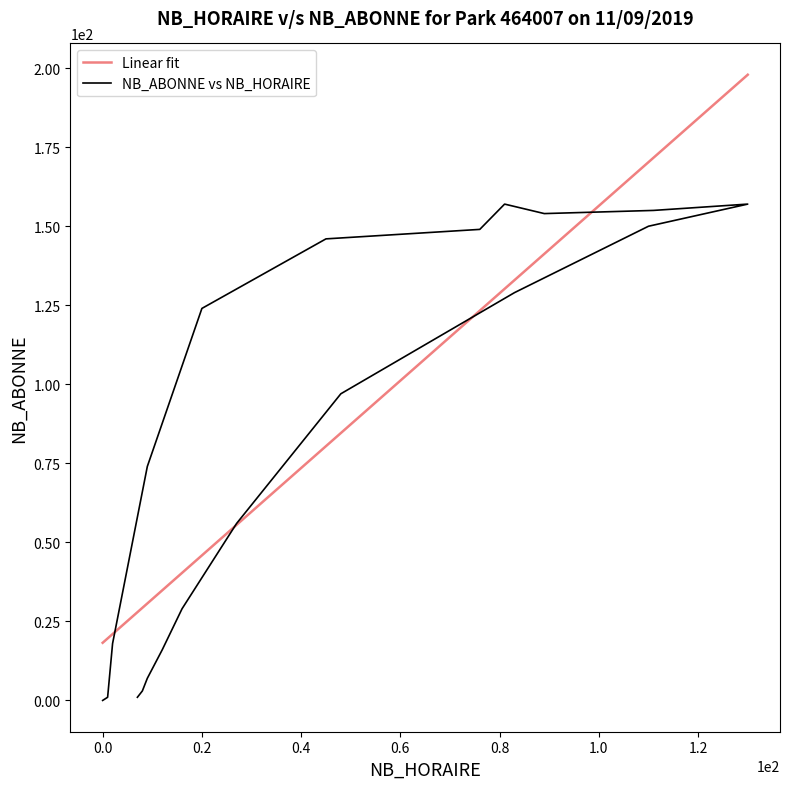

What is the lowest value of the Linear fit series?

18.2